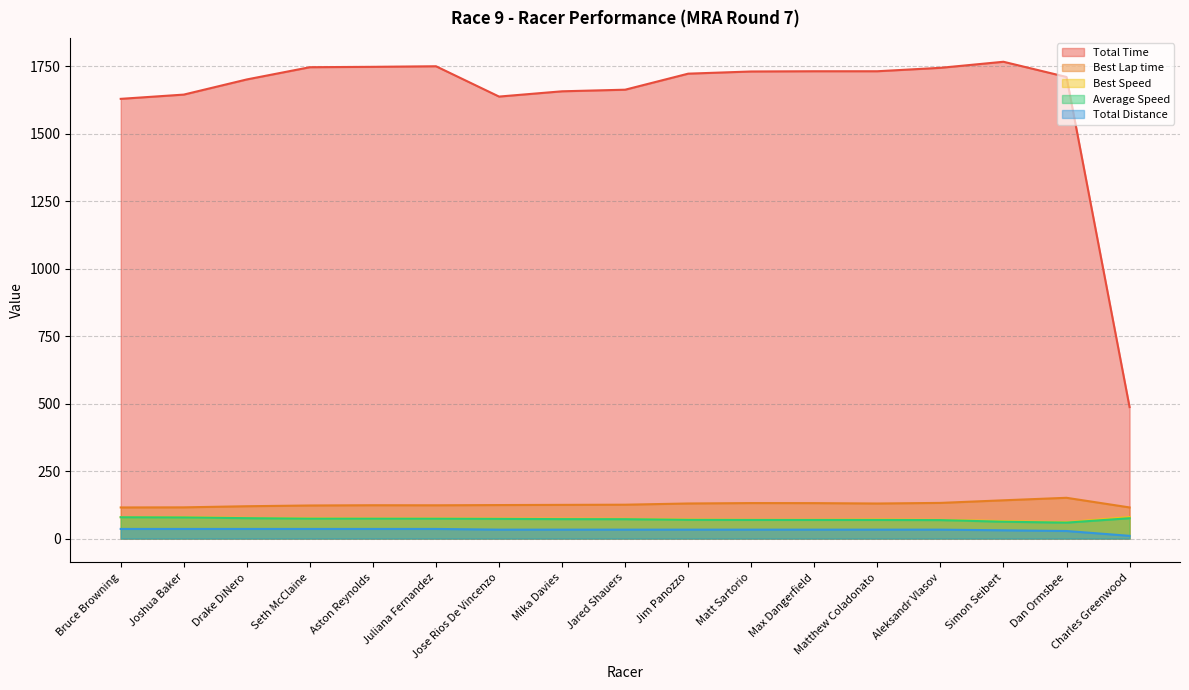

What is the difference between the Average Speed values at Aleksandr Vlasov and Dan Ormsbee?

9.4